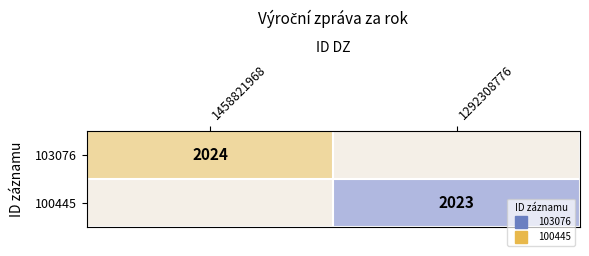

Rank the categories by 103076 value from highest to lowest.

1458821968, 1292308776